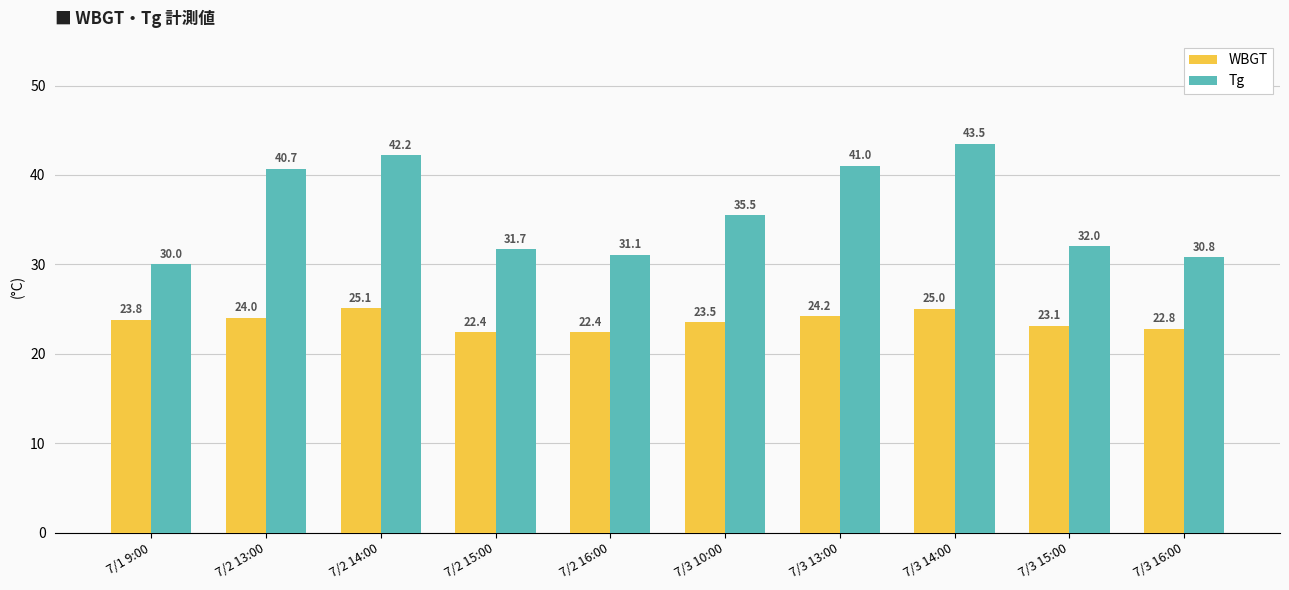

Rank the series by their maximum value, from highest to lowest.

Tg, WBGT